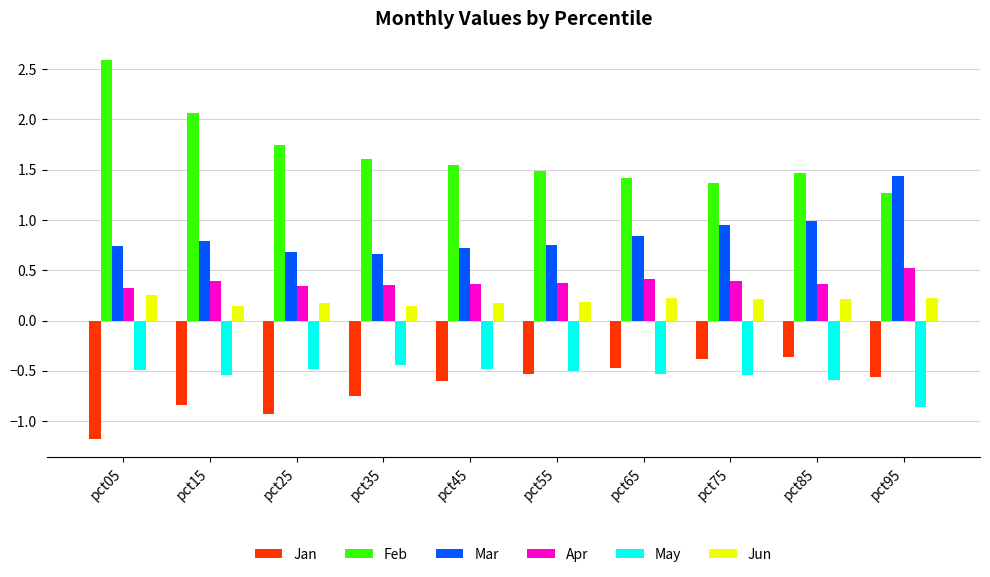

Which series has the largest range (max minus min)?

Feb